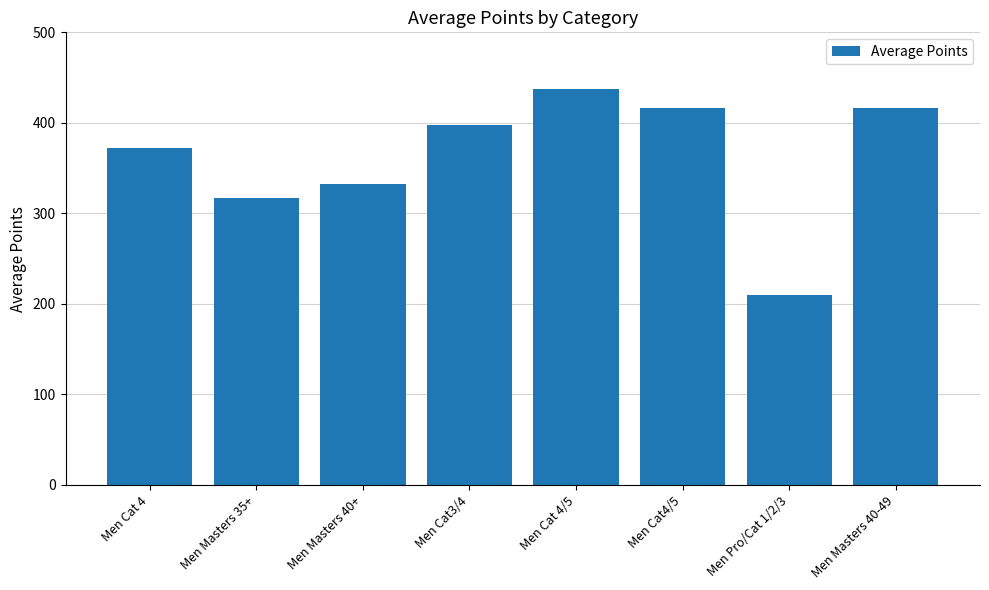

The value at Men Pro/Cat 1/2/3 is 275.5. True or false?

False